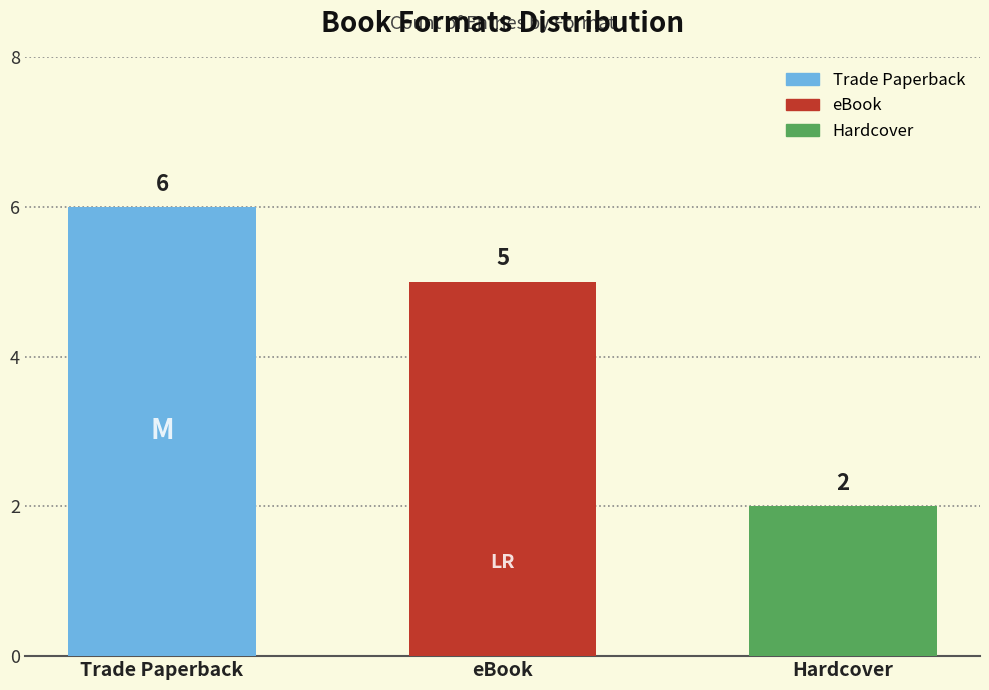

Does the chart contain any negative values?

No